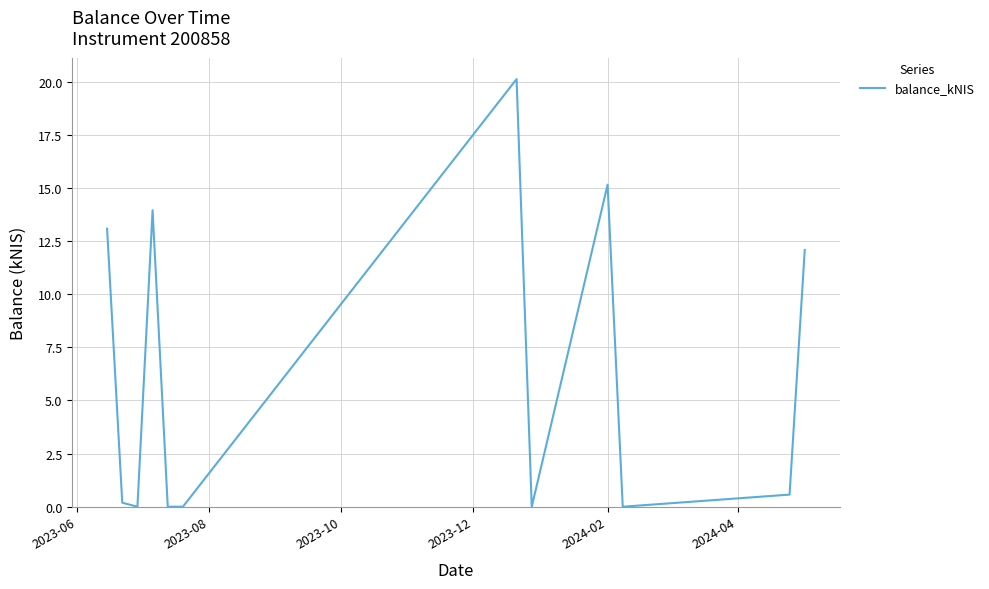

What is the greatest value displayed?

20.1